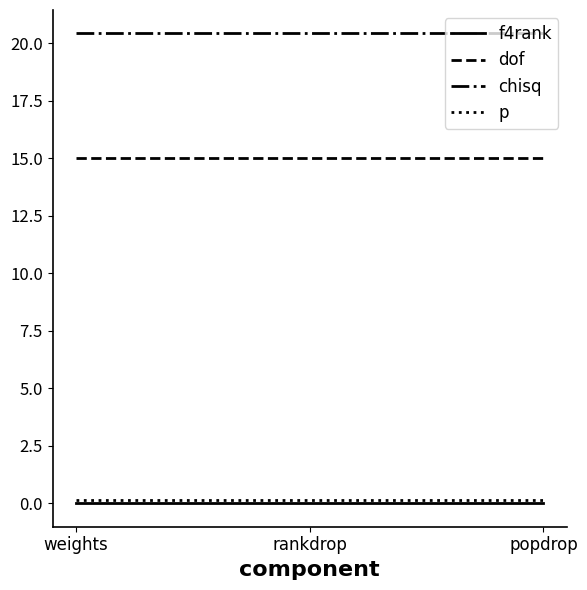

How many series are shown in this chart?

4